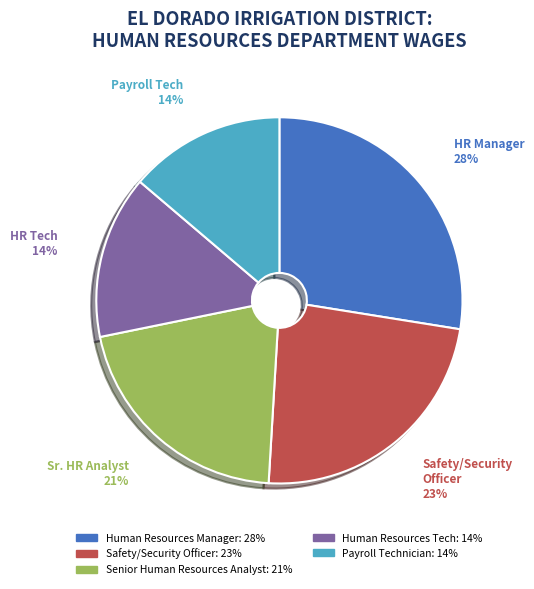

What is the largest slice in the pie chart?

Human Resources Manager